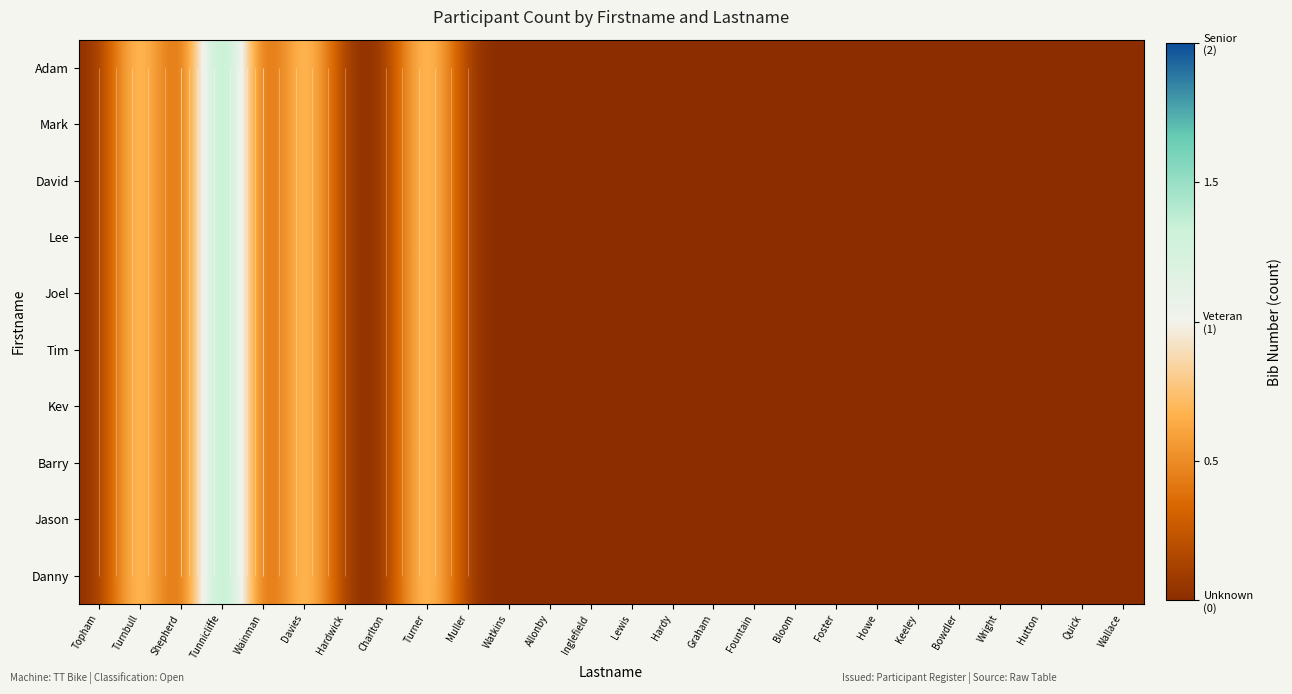

The value of Adam at Quick is 1. True or false?

False